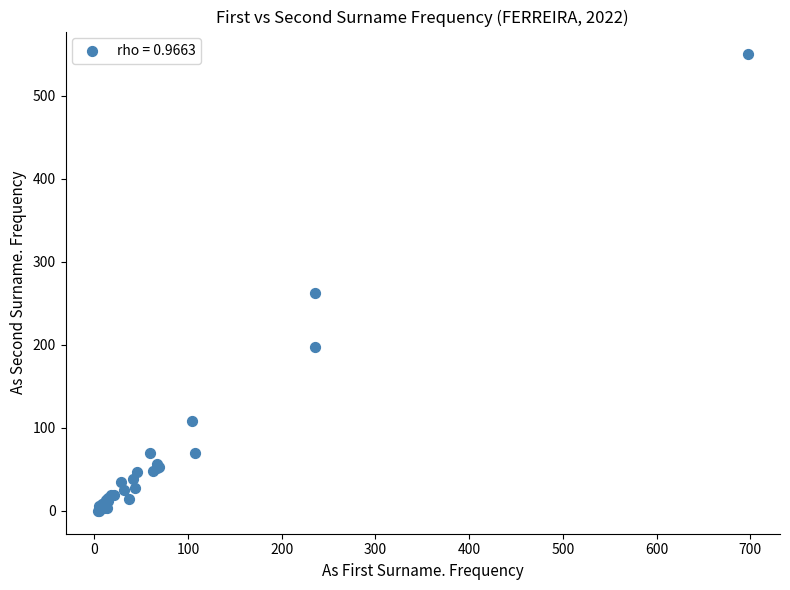

What Y value in the scatter plot is closest to 275?

262